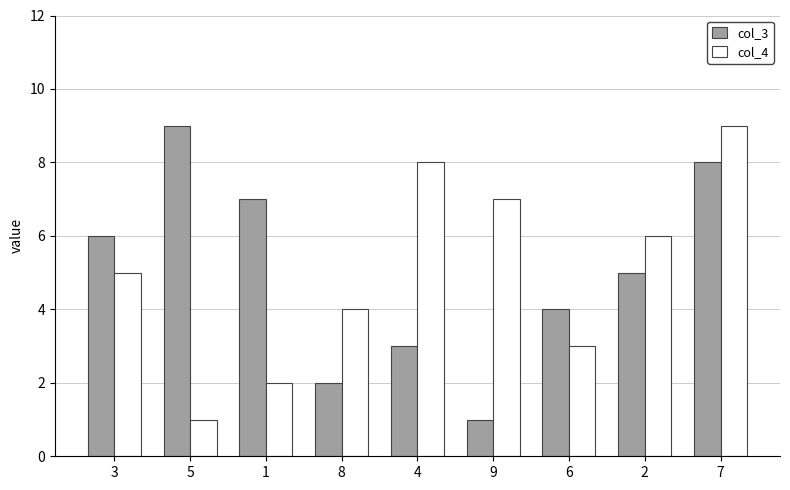

At which label is col_3 closest to 5?

2